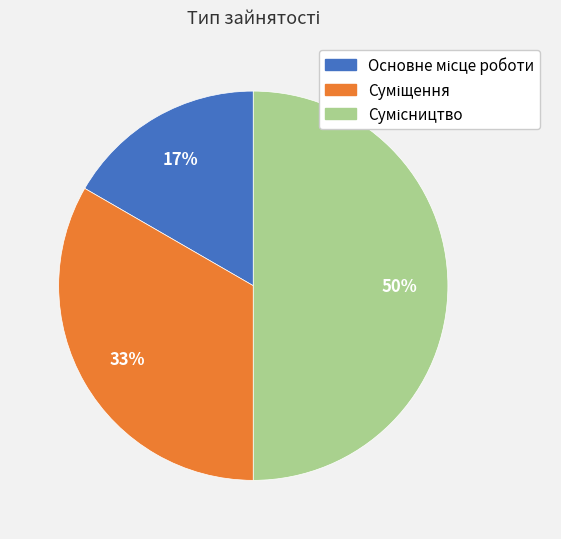

To the nearest percent, what is the average slice percentage?

33%